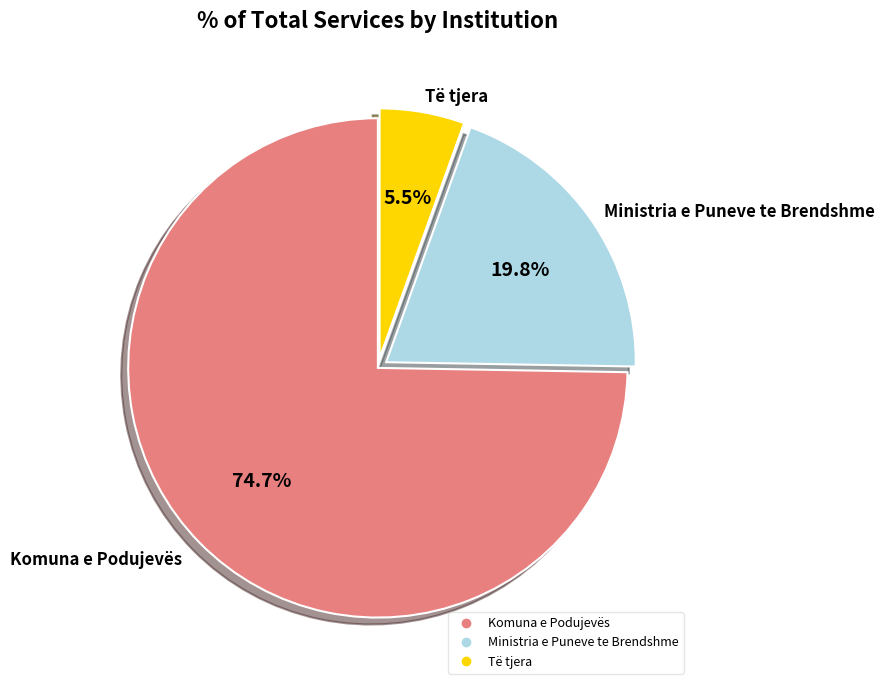

Is it true that Komuna e Podujevës is 75% of the pie?

True